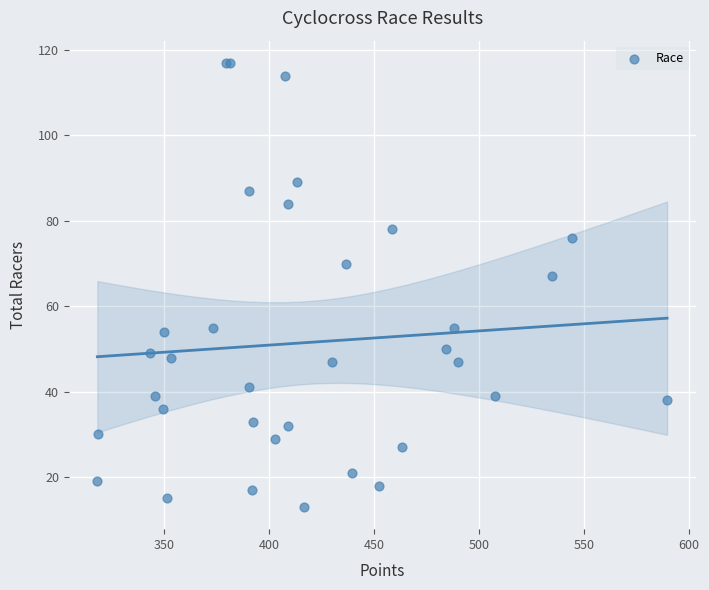

What Y value in the scatter plot is closest to 65?

67